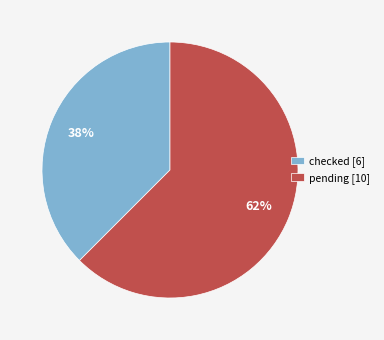

How many segments does this pie chart have?

2